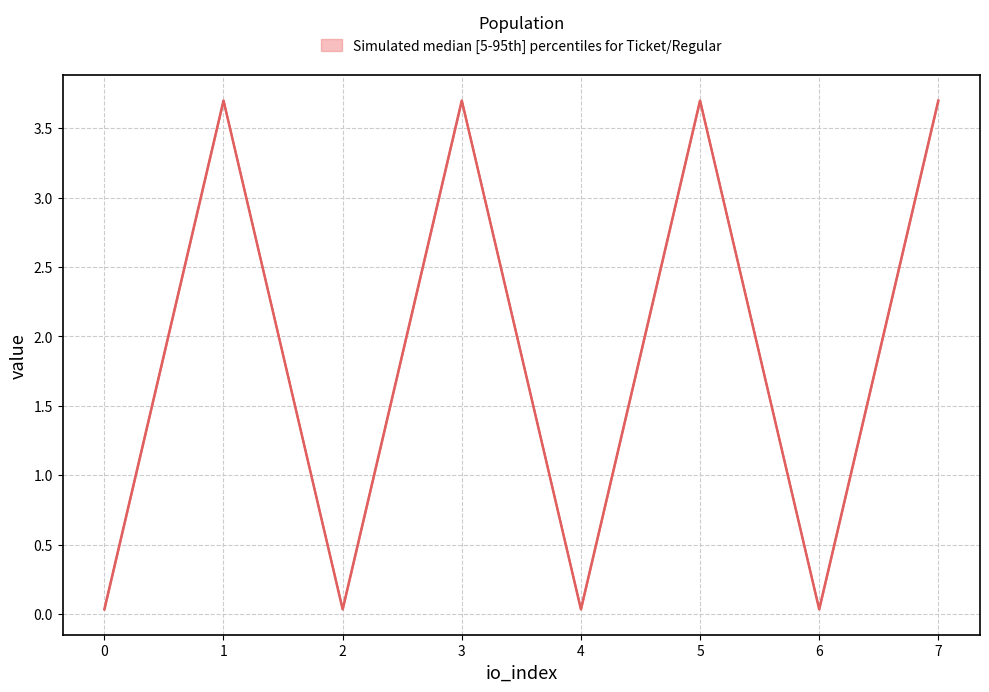

Is this an area chart (filled region under the line)?

No